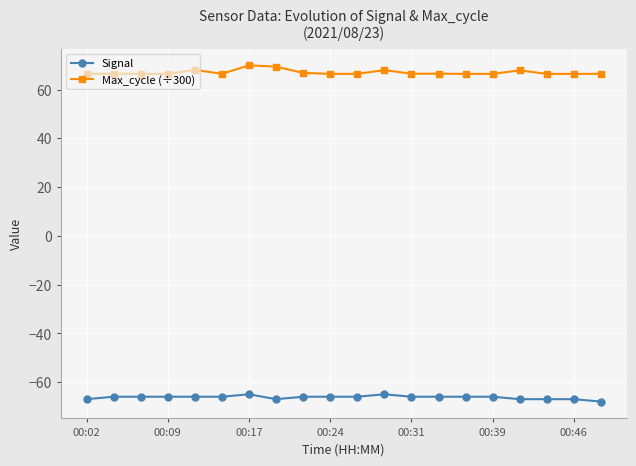

At how many categories does at least one series exceed 35?

20